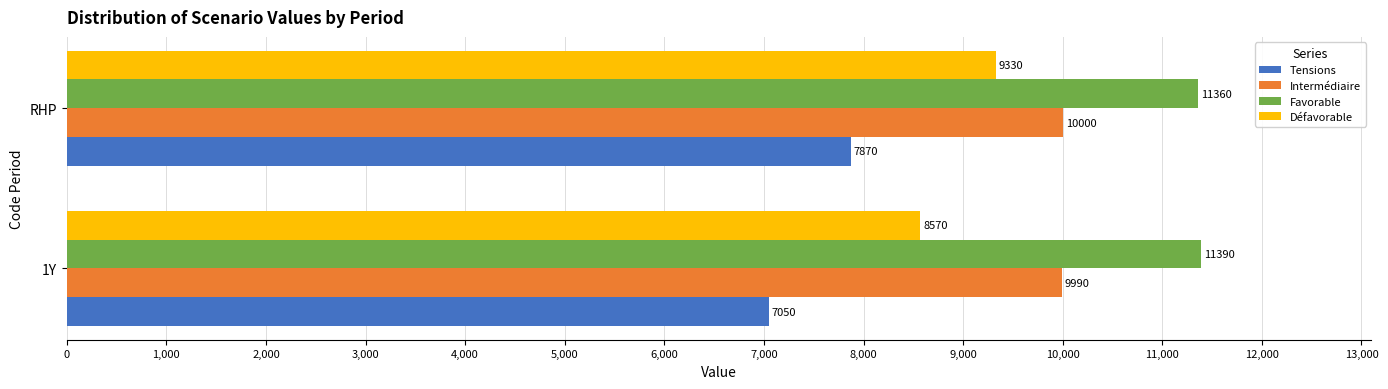

Which series has the largest range (max minus min)?

Tensions